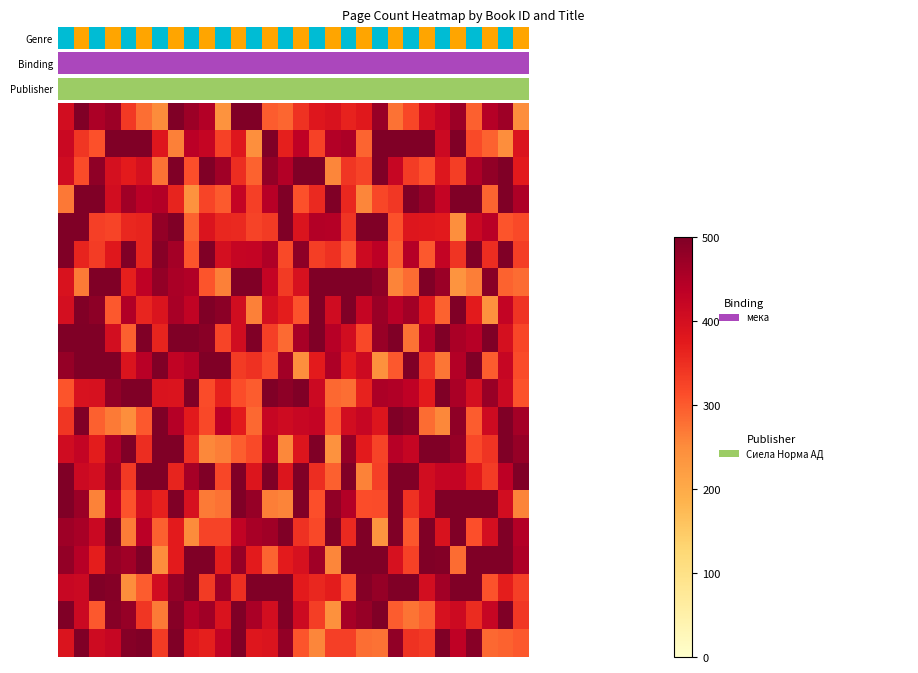

What is the greatest value displayed?

500.0